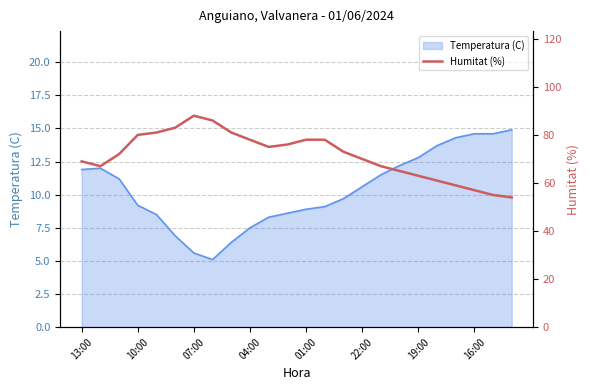

Does the chart have visible grid lines?

Yes